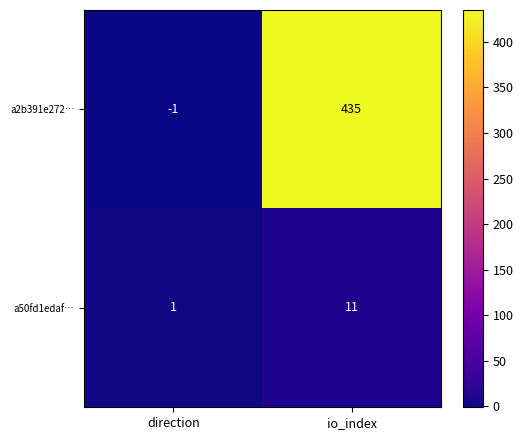

Count the number of data series in this chart.

2